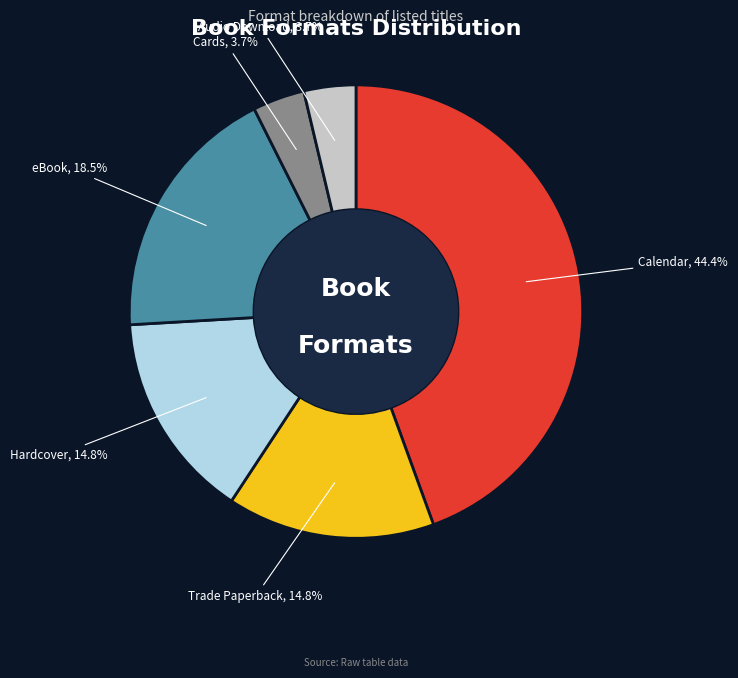

To the nearest percent, what is the difference between the Hardcover and Audio Download slice percentages?

11%